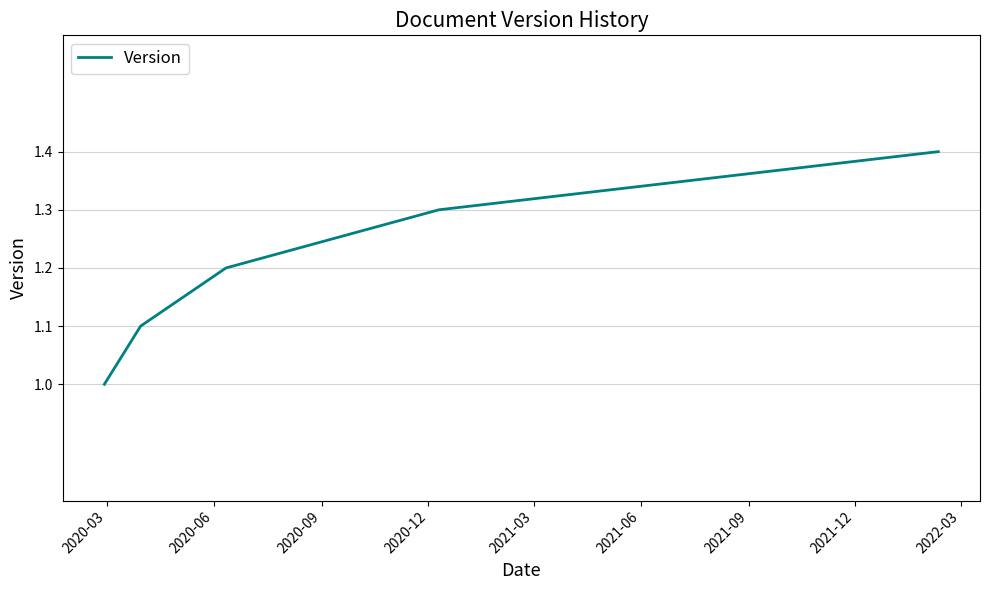

What is the average value?

1.2